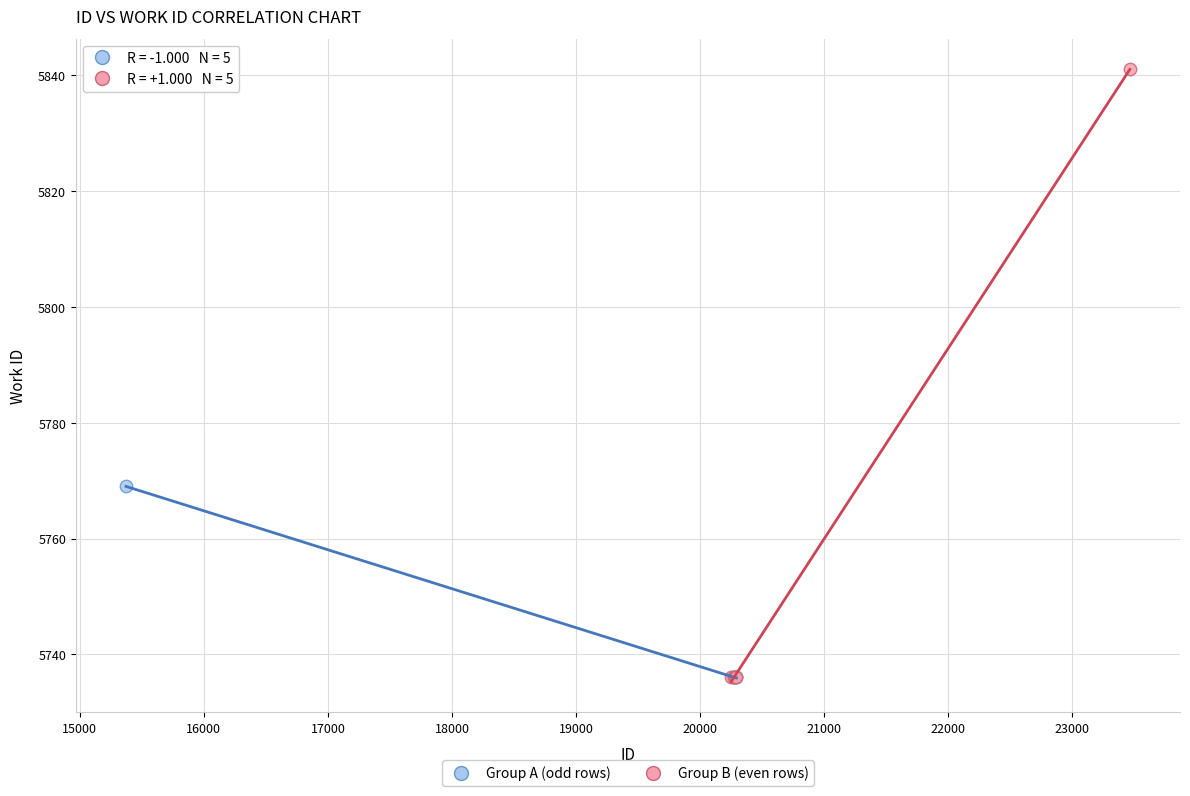

Which series has the largest Y range (max minus min)?

Group B (even rows)